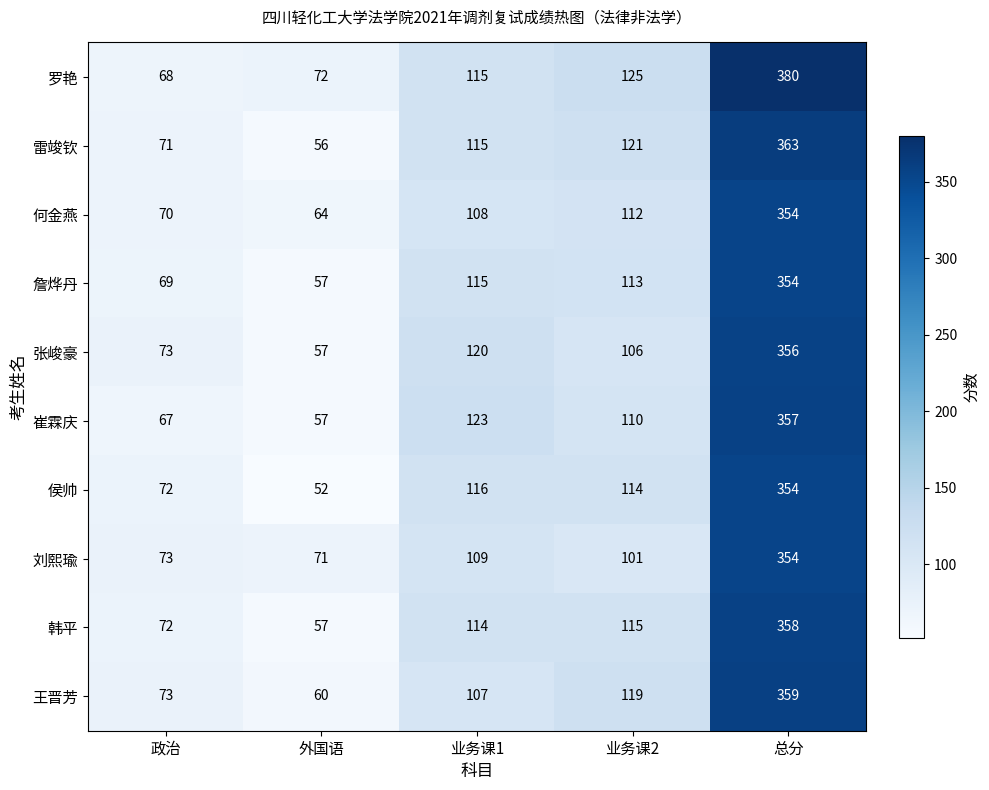

What is the difference between the second highest and minimum values in the 张峻豪 series?

63